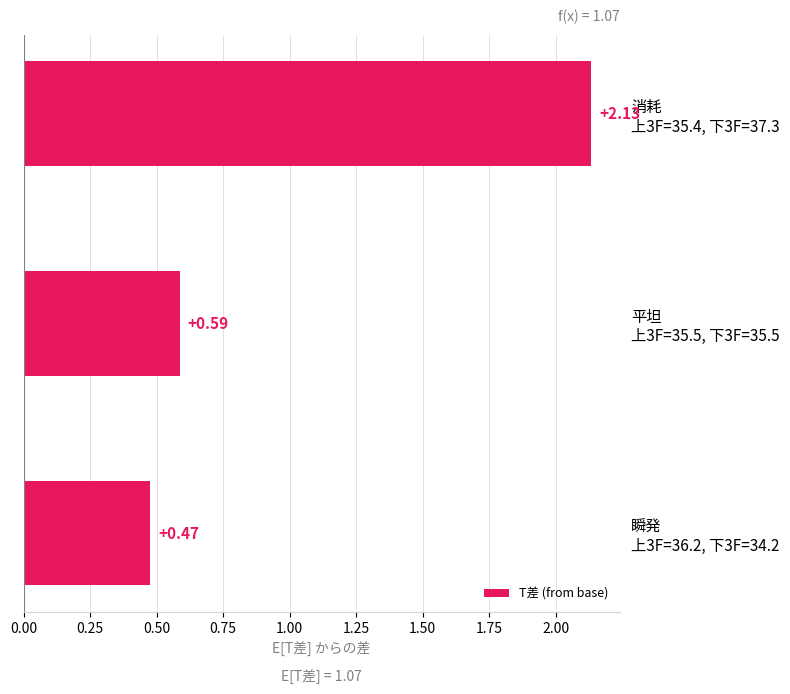

What is the difference between the maximum and minimum values?

1.7